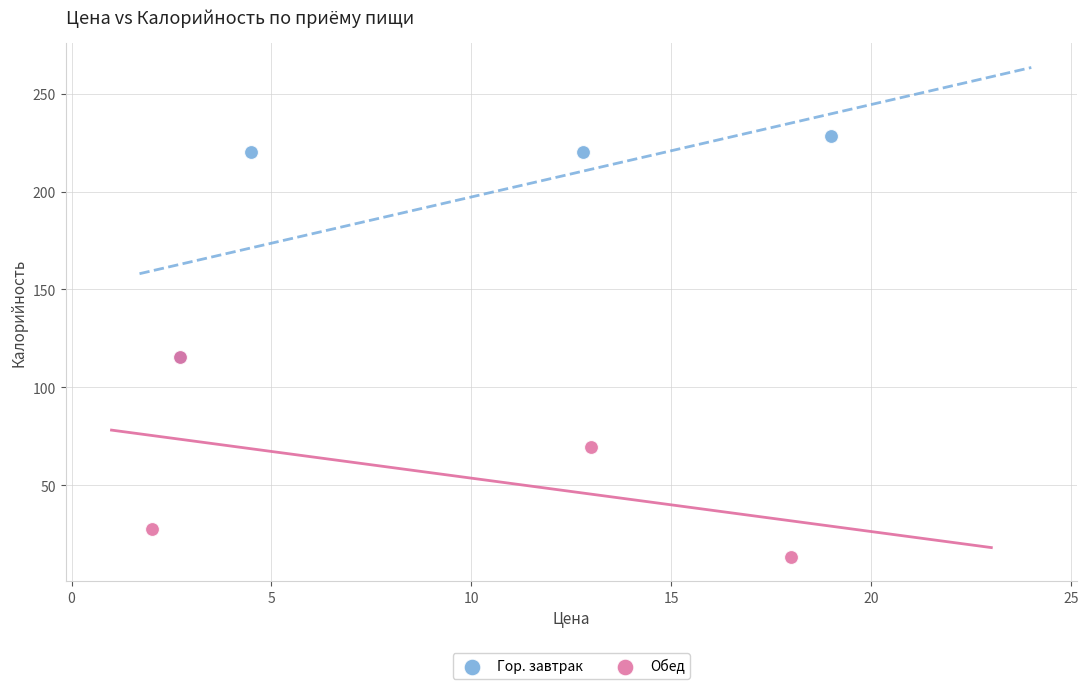

Which series contains the lowest Y value?

Обед